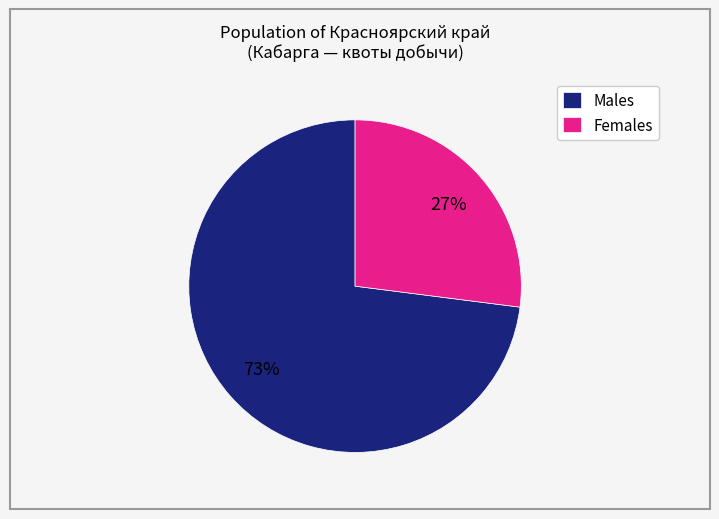

The Females slice represents 37% of the pie. True or false?

False